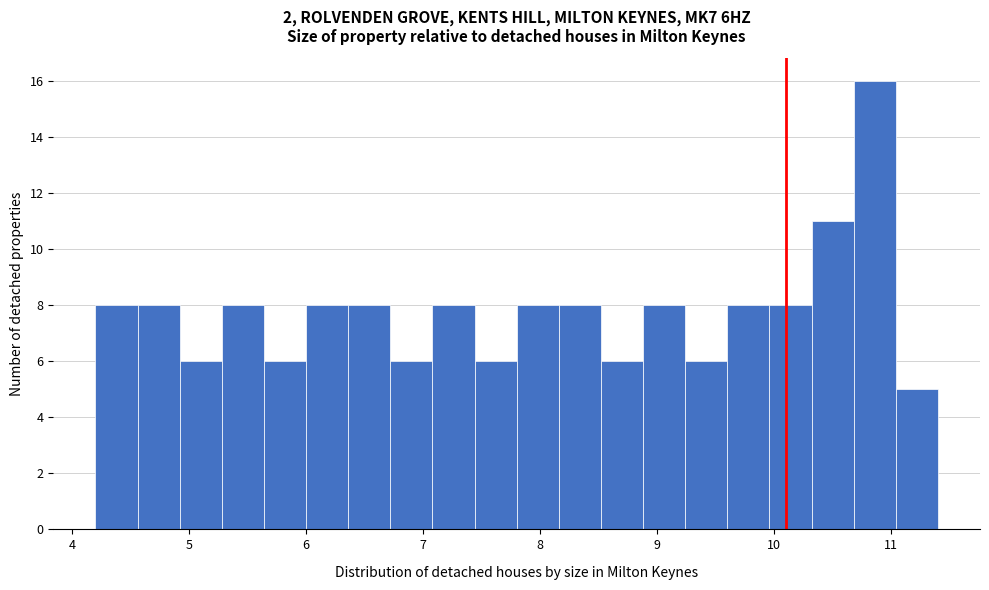

Read against the x-axis, roughly where is the centre of the tallest bar?

10.9